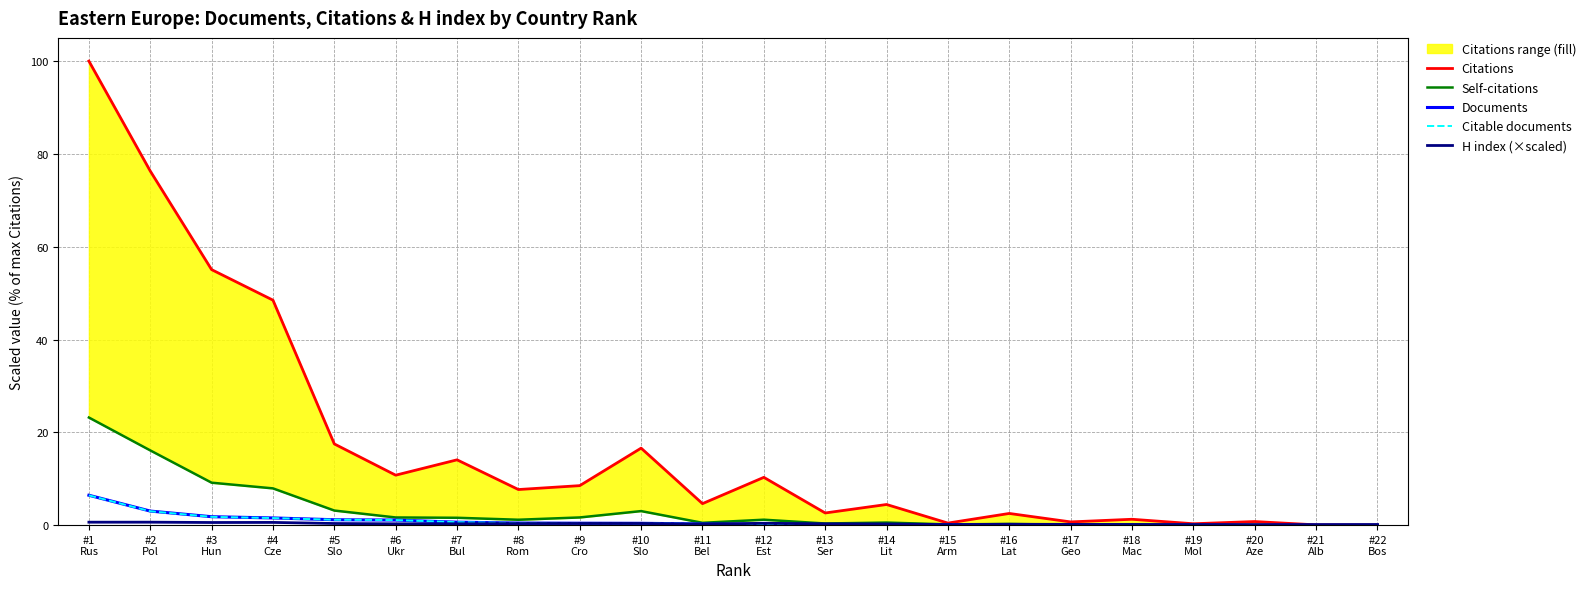

What is the label of the 18th point from the left?

#18
Mac